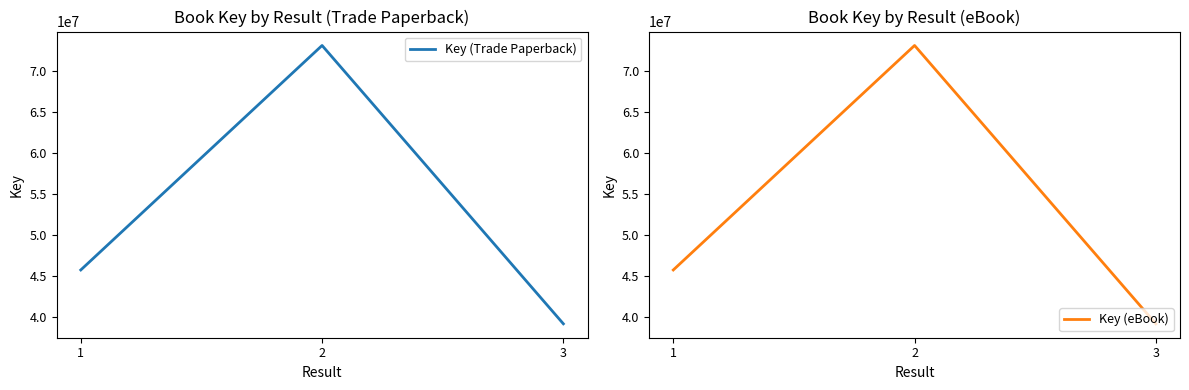

Reading left to right, what are all the values shown in this chart?

Key (Trade Paperback): 1=45706436	2=73140743	3=39126725
Key (eBook): 1=45706436	2=73140743	3=39126725